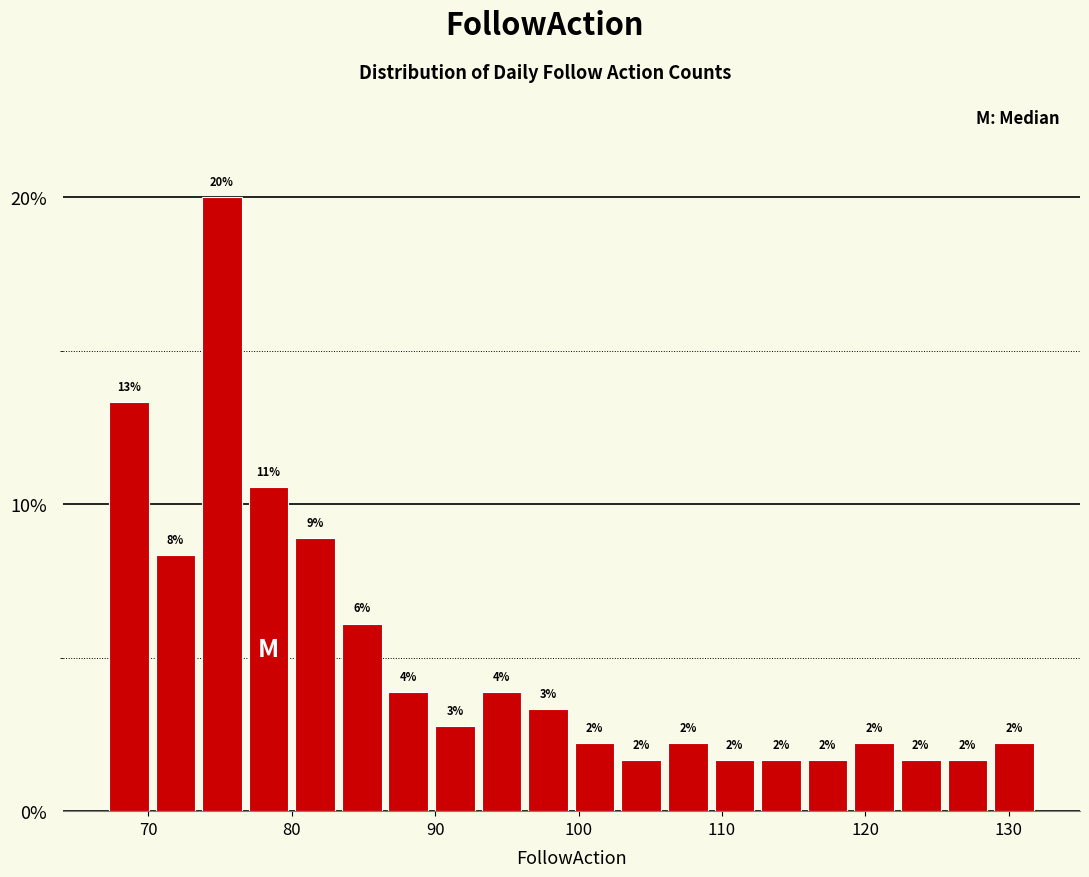

Around what value on the x-axis is the tallest bar? Give the approximate position of its centre, as read against the axis.

75